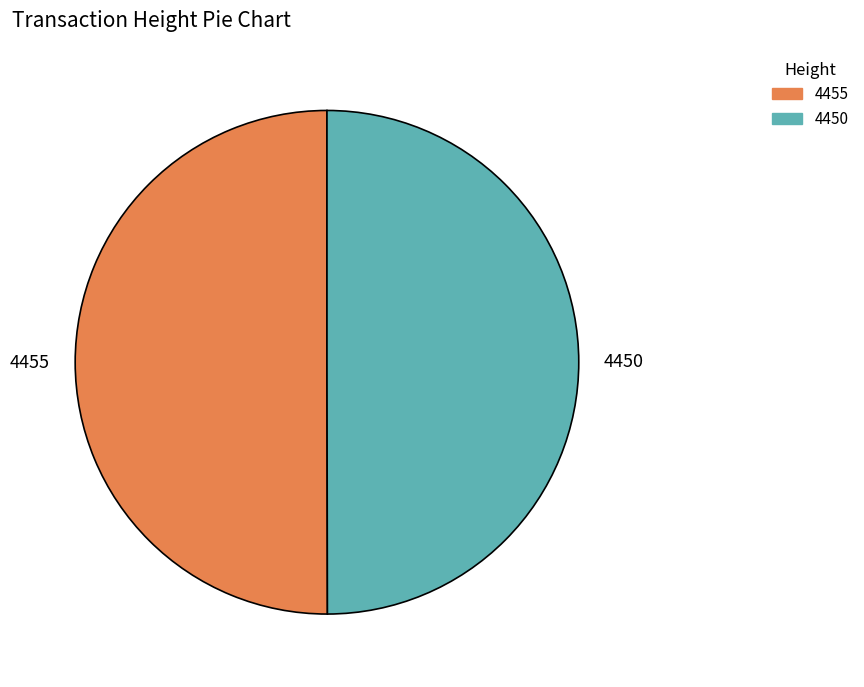

Do 4450 and 4455 together represent more than half of the pie?

Yes